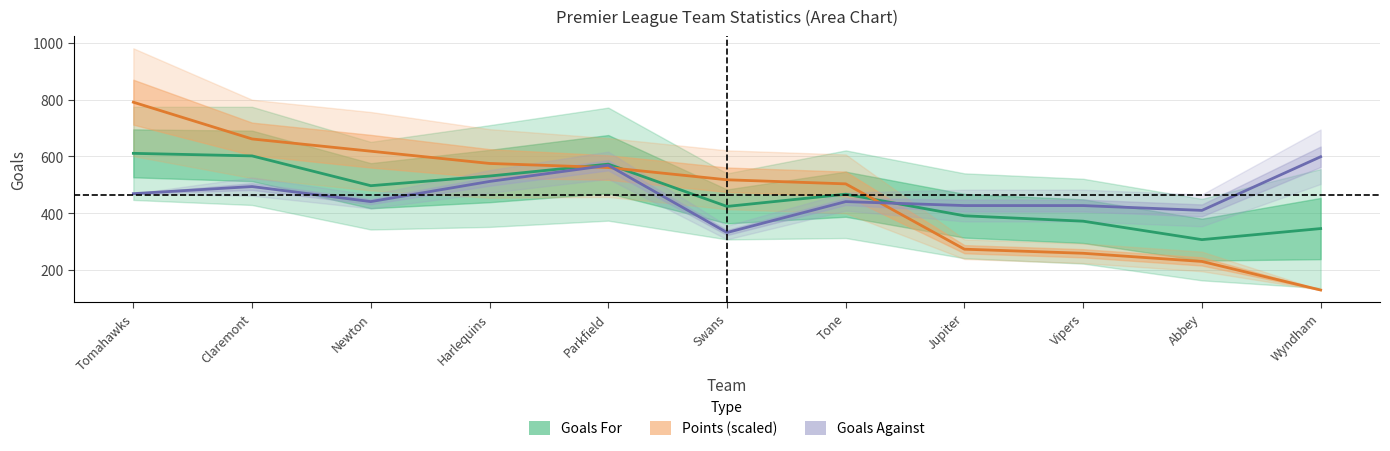

True or false: Goals Against has a value of 741.3 at Harlequins.

False